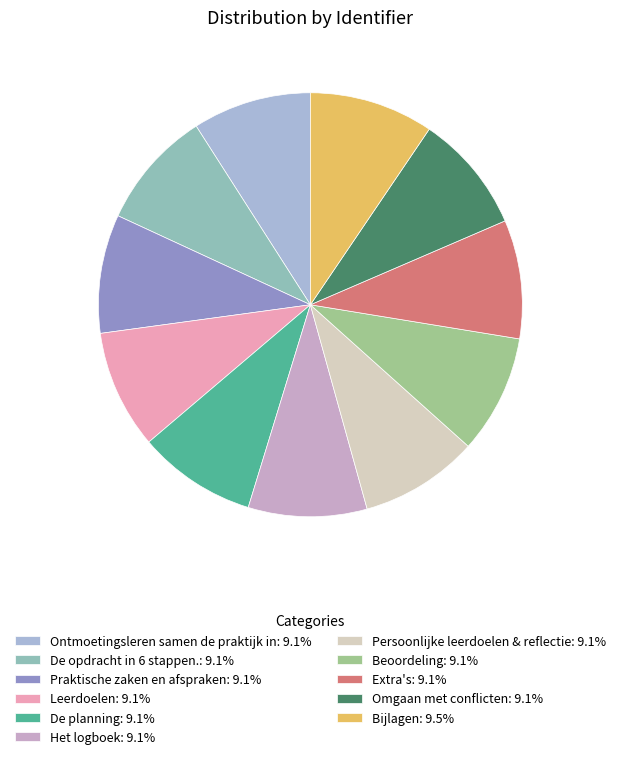

Count the number of slices in the pie.

11